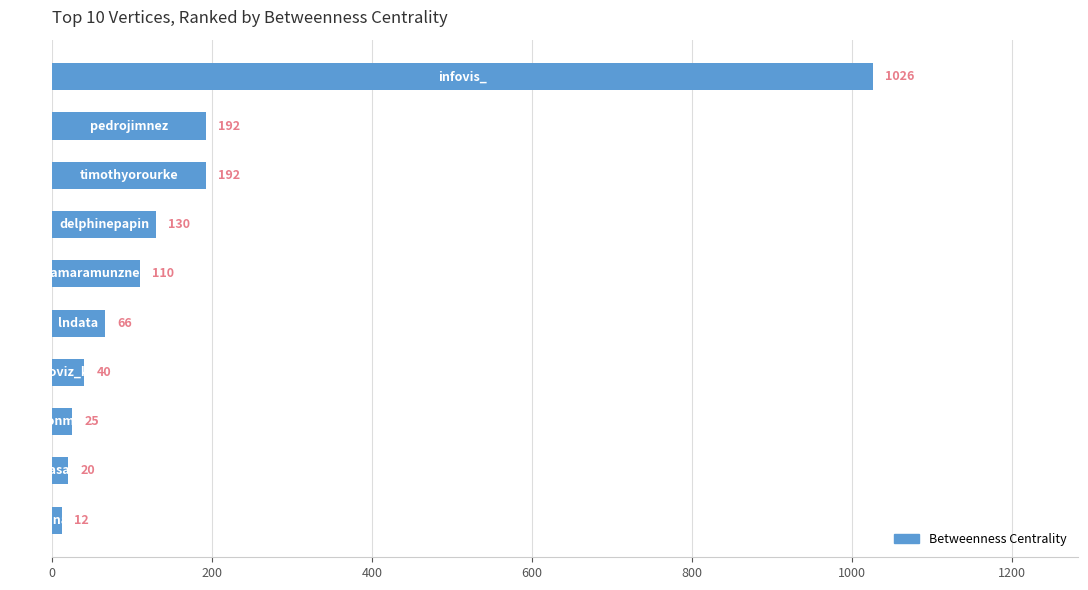

What is the maximum value shown in the chart?

1026